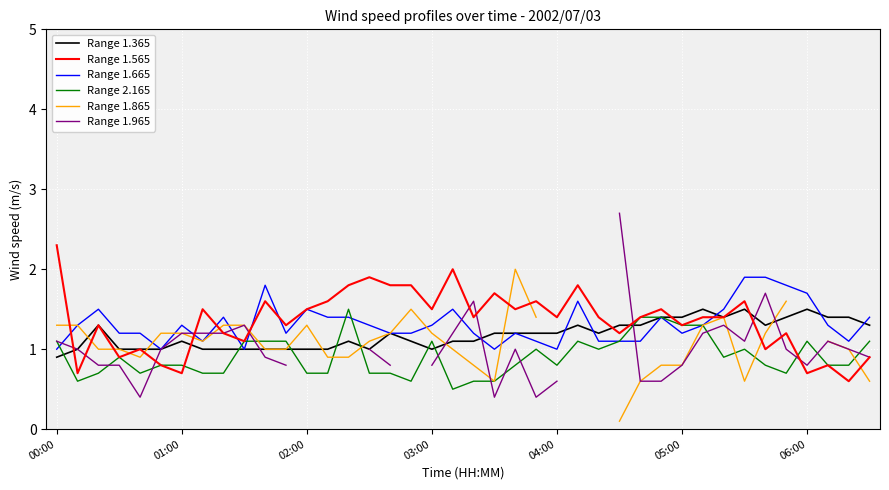

What is the lowest value of the Range 1.365 series?

0.9